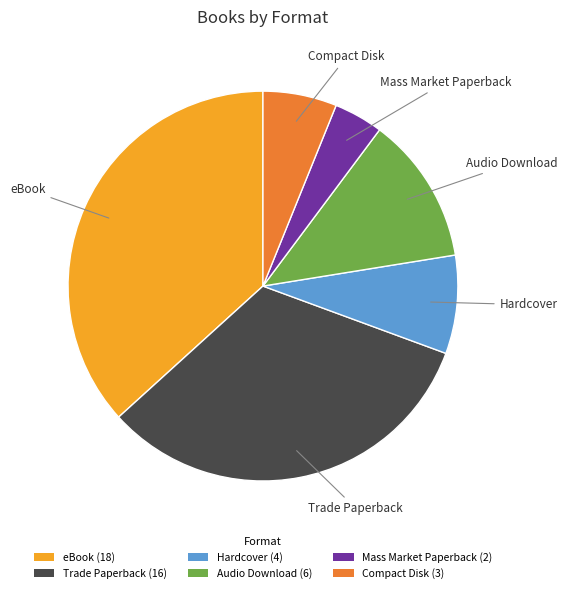

Approximately how many times larger is the value at Compact Disk compared to Trade Paperback?

0.2